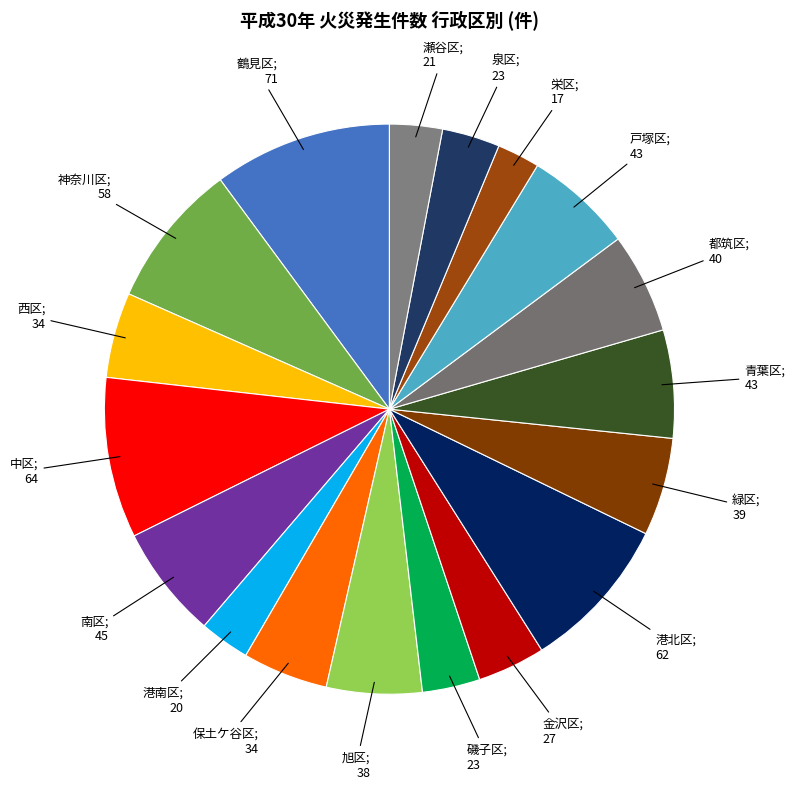

What is the smallest slice in the pie chart?

栄区